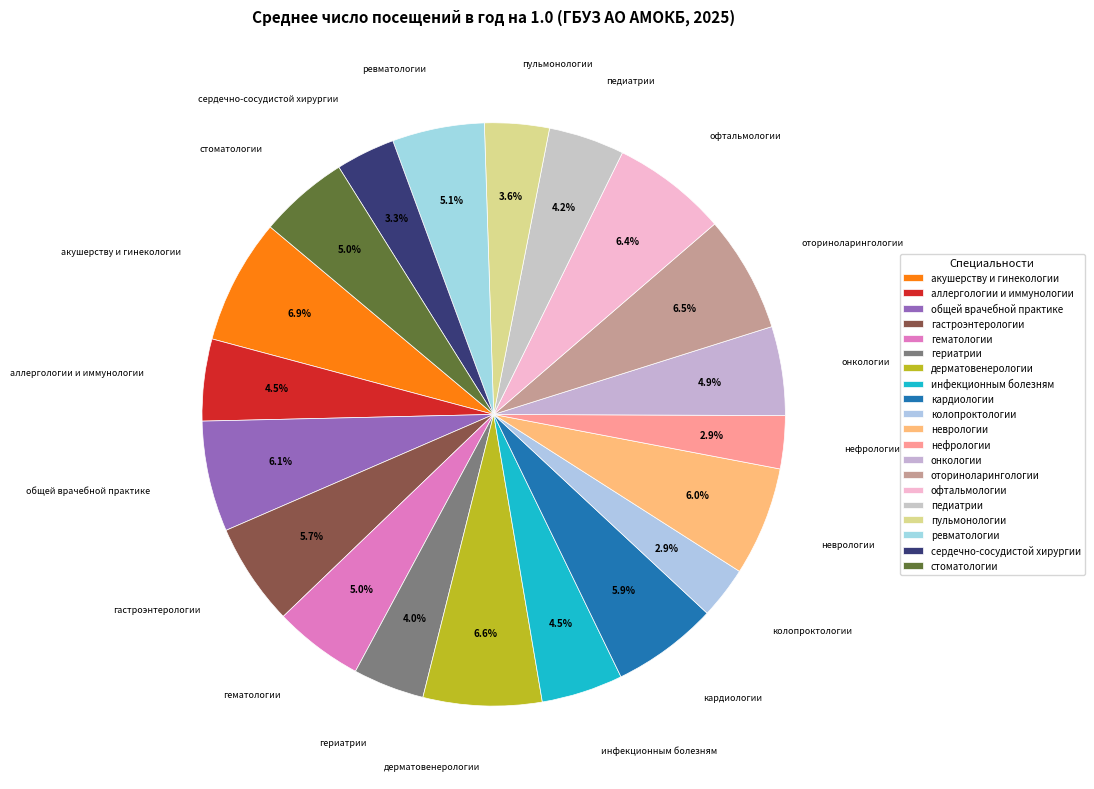

How many slices are in this pie chart?

20